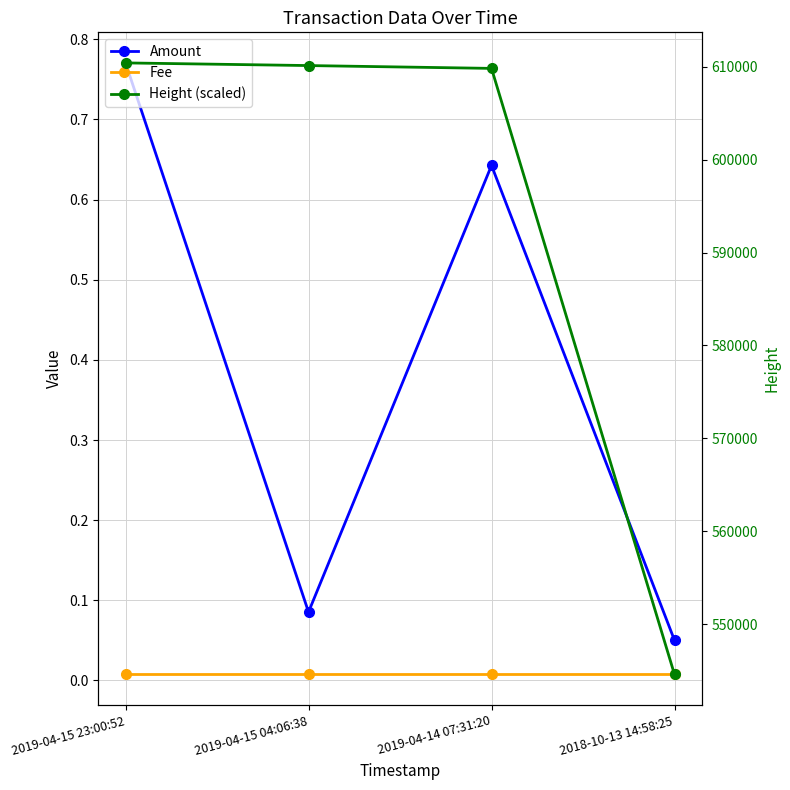

How many categories are shown in the chart?

4